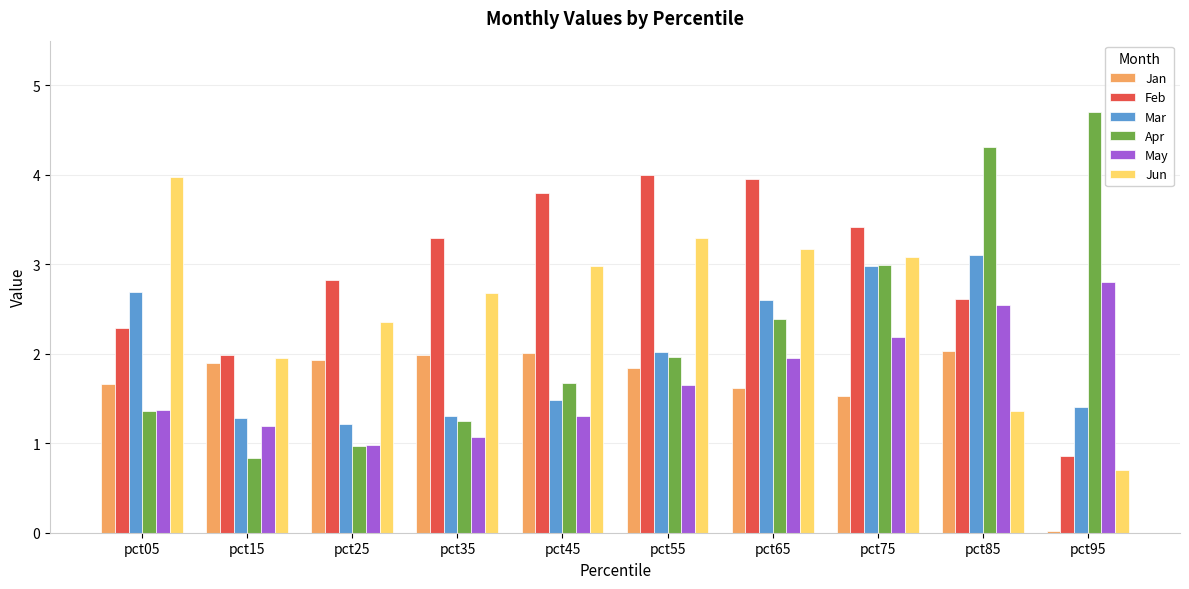

Count the number of categories in the chart.

10